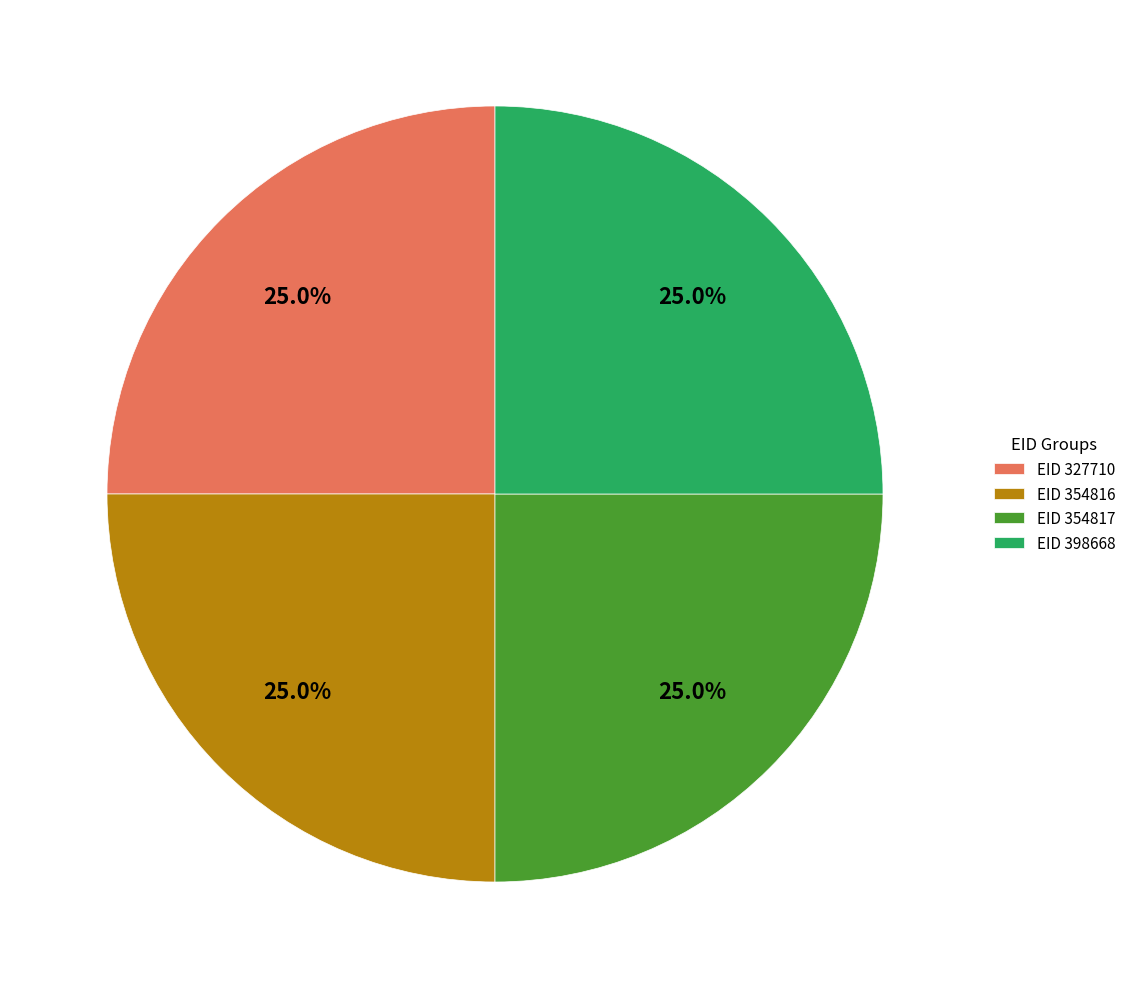

Approximately how many times larger is the value at EID 354817 compared to EID 354816?

1.0